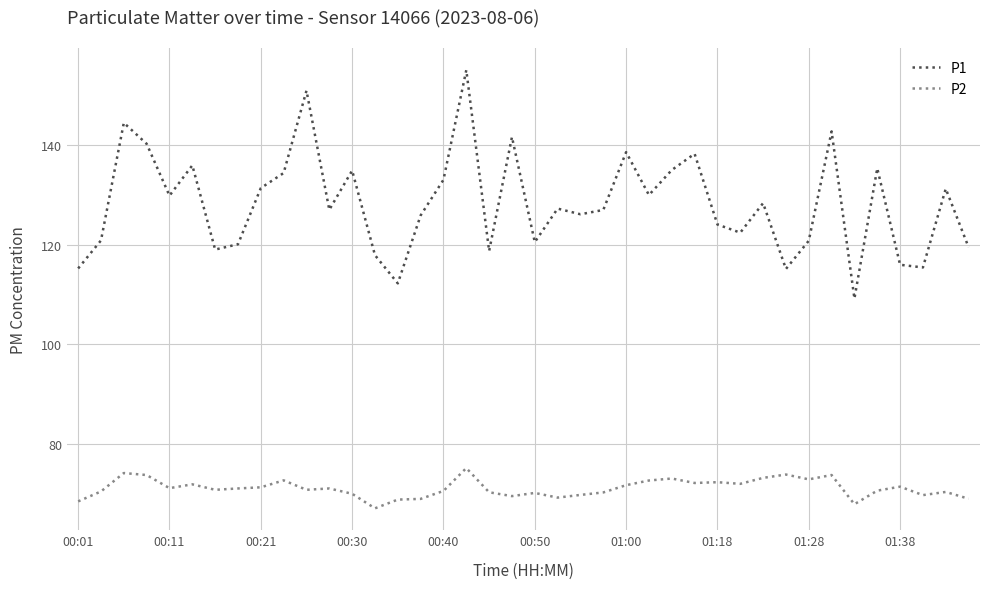

Which series has the largest total across all categories?

P1